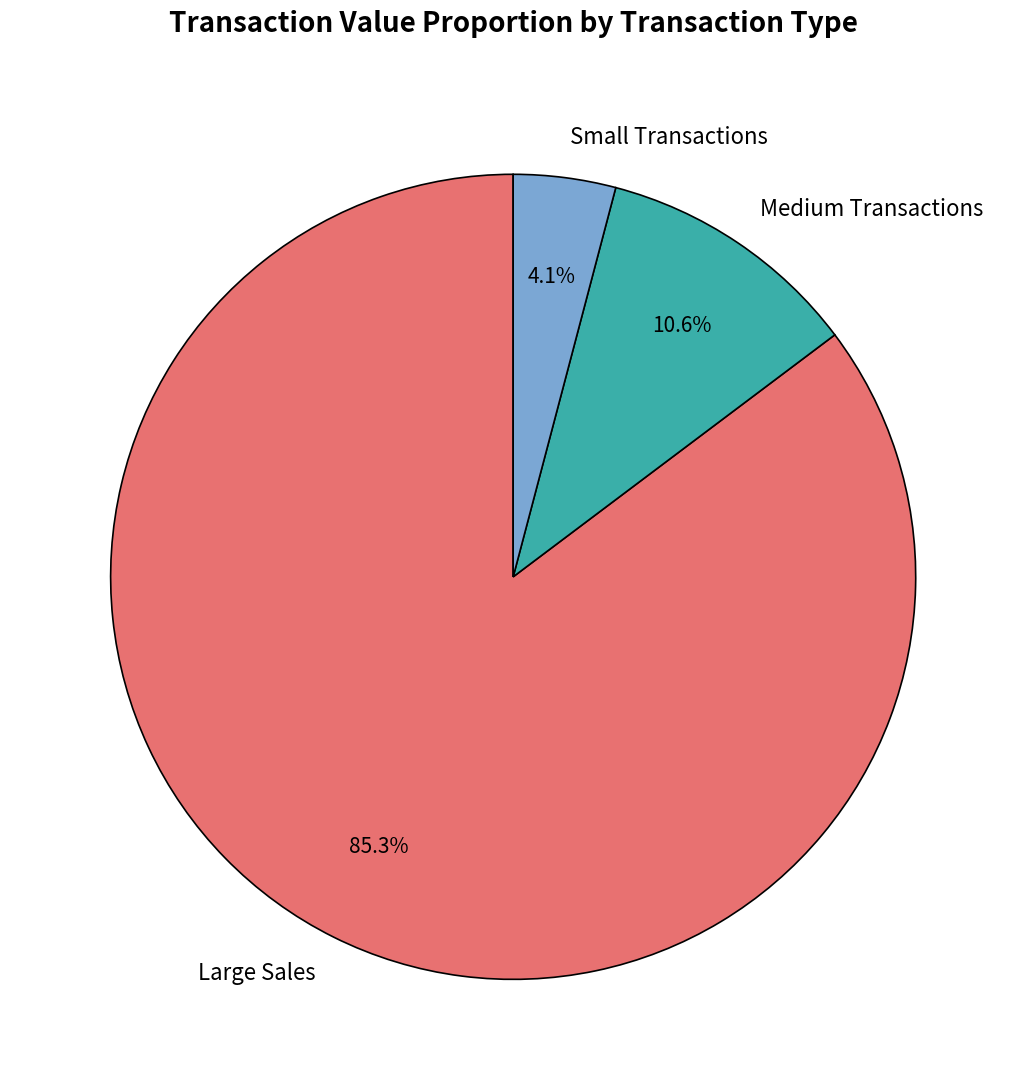

Rank the categories by value from lowest to highest.

Small Transactions, Medium Transactions, Large Sales